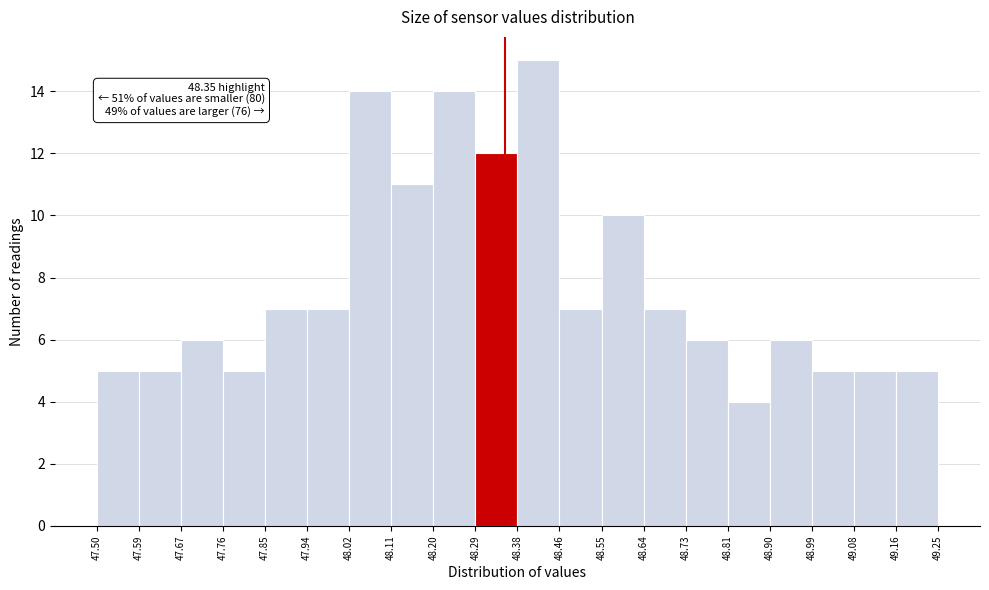

Which range on the x-axis has the tallest bar?

48.38 to 48.46